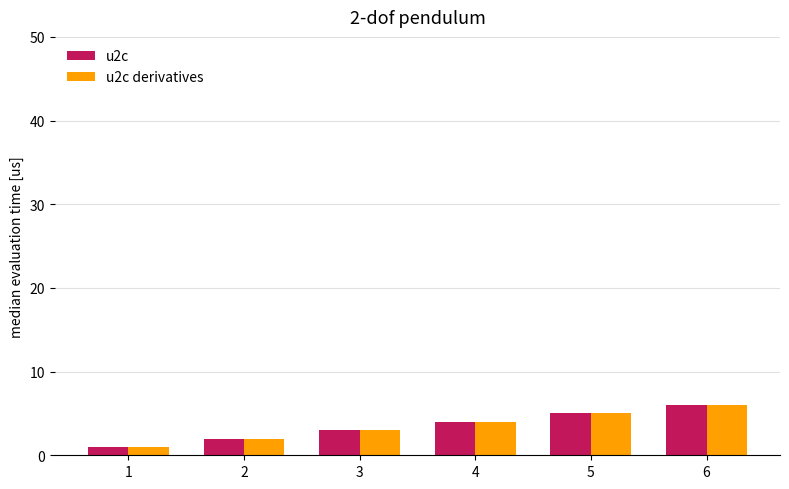

What is the highest value of the u2c derivatives series?

6